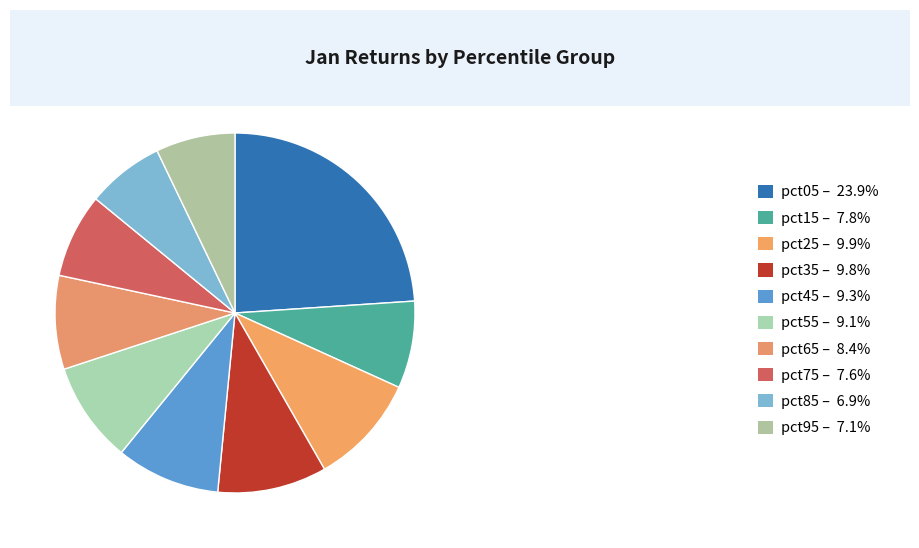

Is the sum of pct05 and pct45 greater than half?

No